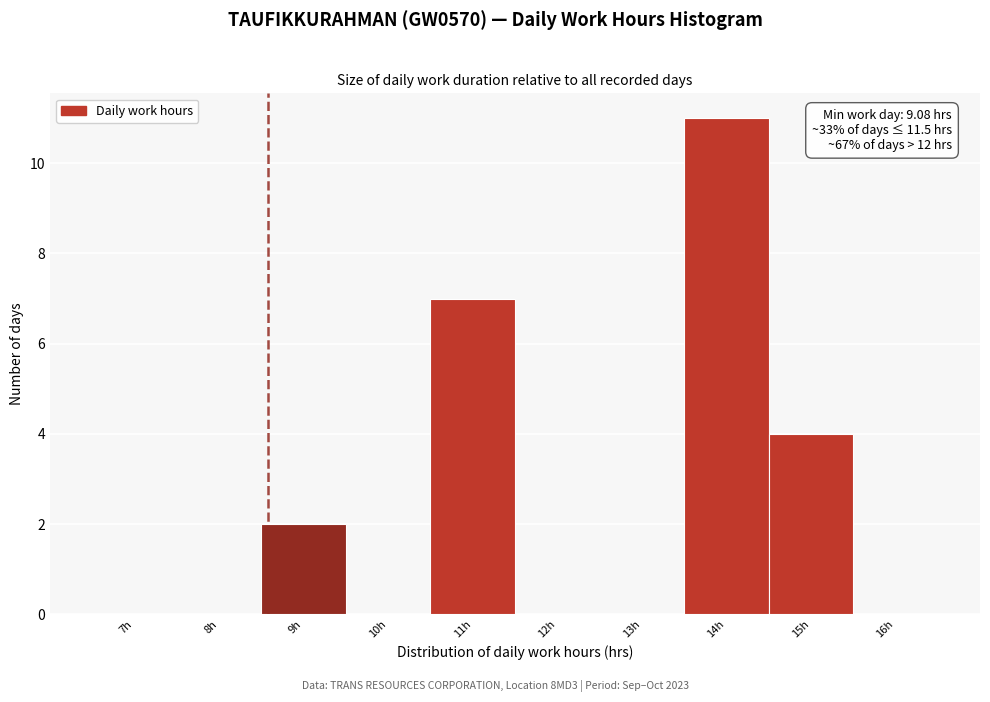

Reading left to right, what are all the values shown in this chart?

7h=0	8h=0	9h=2	10h=0	11h=7	12h=0	13h=0	14h=11	15h=4	16h=0